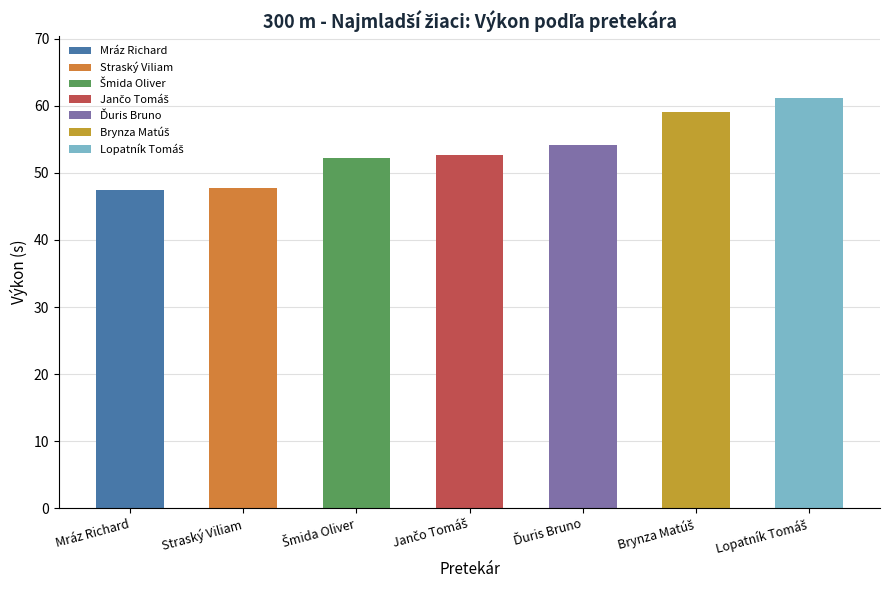

List the labels in order of value, largest first.

Lopatník Tomáš, Brynza Matúš, Ďuris Bruno, Jančo Tomáš, Šmida Oliver, Straský Viliam, Mráz Richard